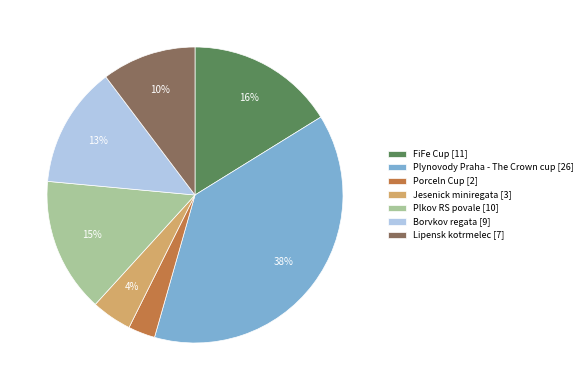

How many slices are in this pie chart?

7